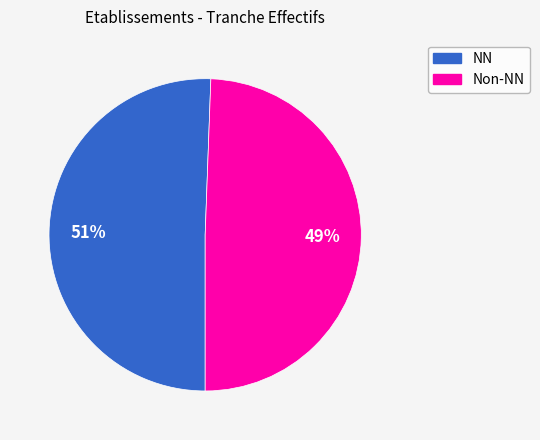

To the nearest percent, what is the average slice percentage?

50%